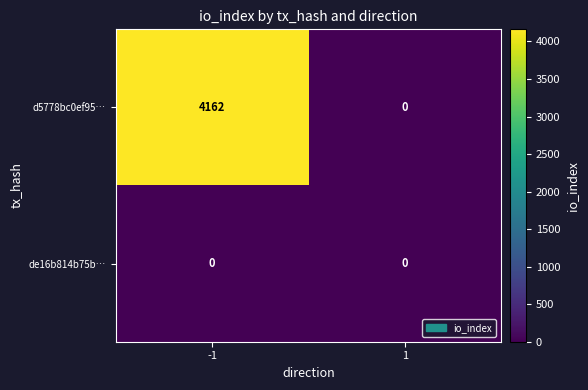

Which series has the widest spread of values?

d5778bc0ef95…